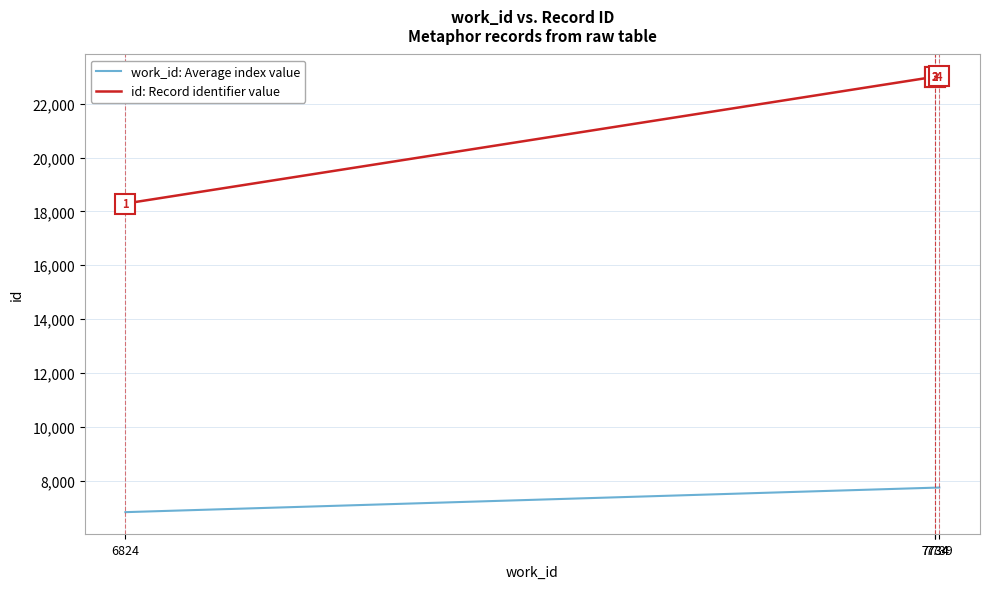

What is the total value across all series at 7739?

30763